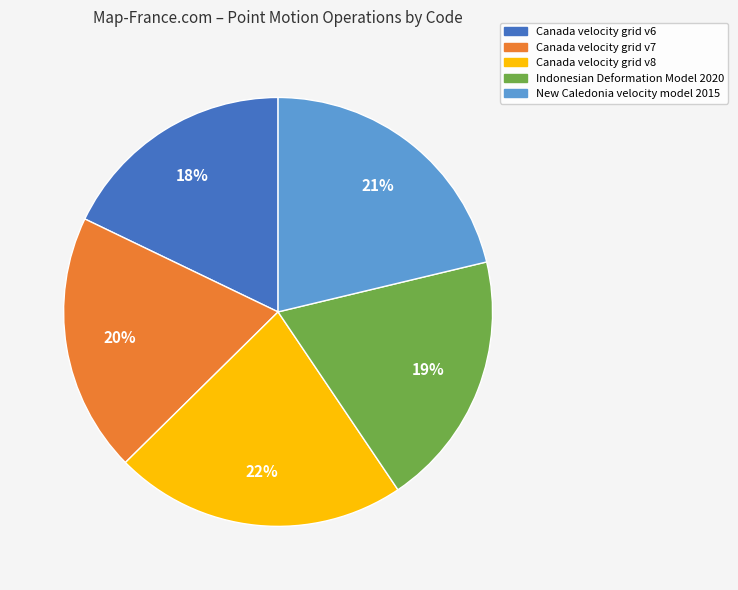

Is New Caledonia velocity model 2015 the majority of the pie?

No